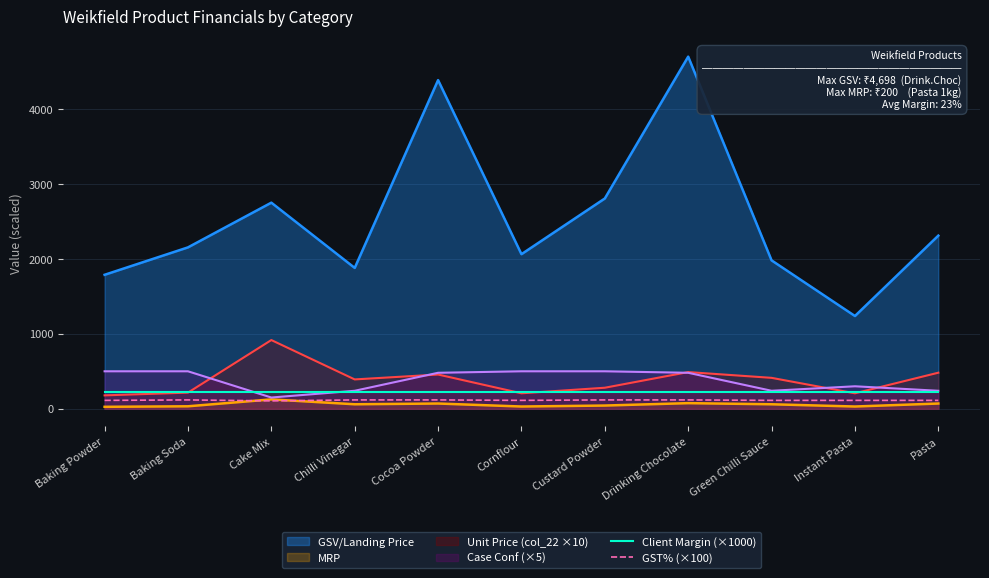

Is the value of GSV/Landing Price at Cake Mix greater than the value of GST% (×100) at Instant Pasta?

Yes